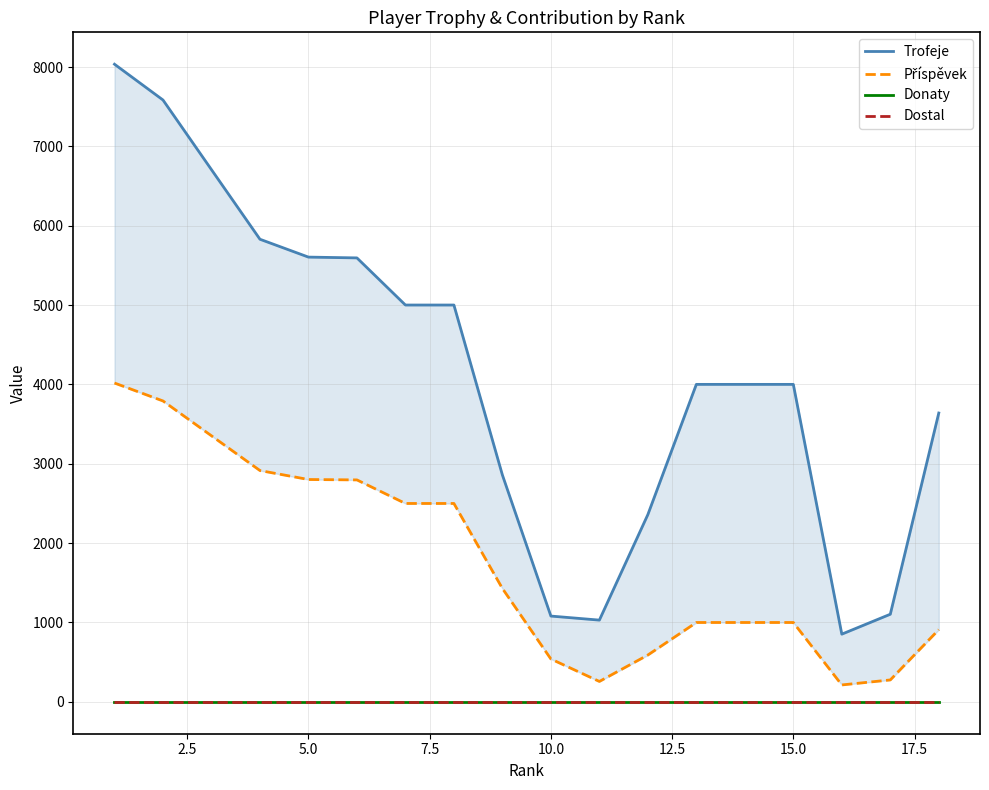

In Trofeje, how many points are lower than both neighbors (excluding endpoints)?

2